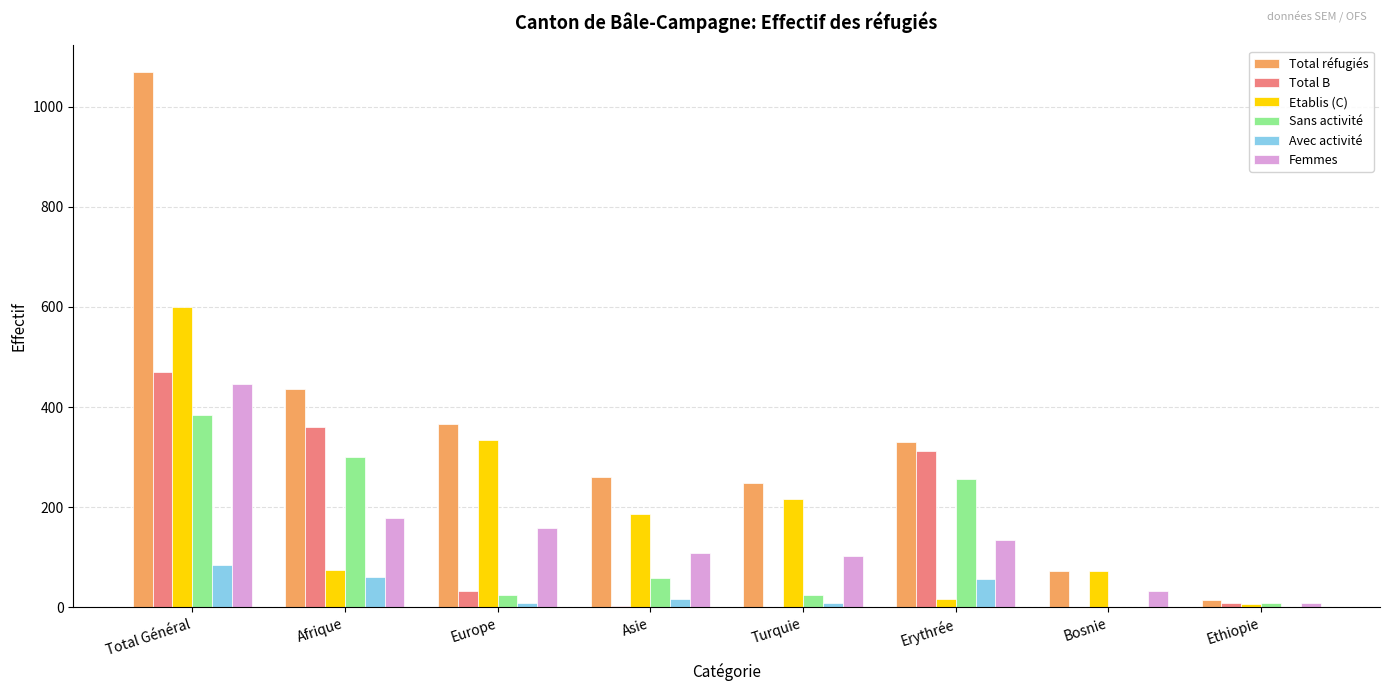

At which category is the sum across all series the highest?

Total Général